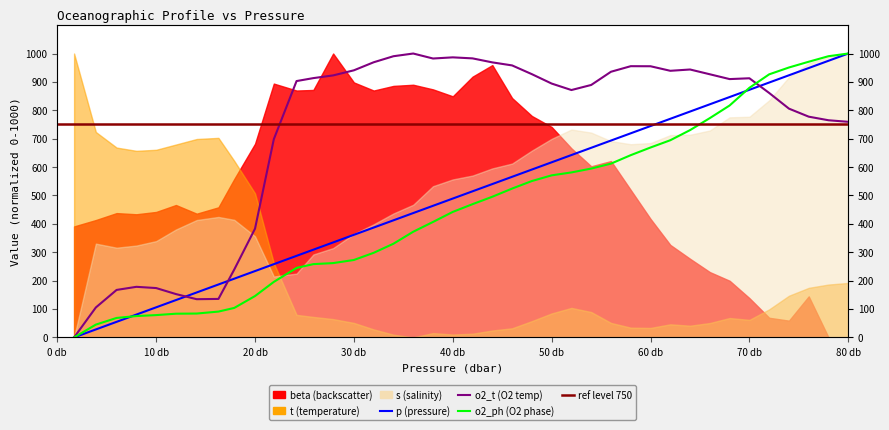

After their last crossing, which series has the higher values: o2_ph or o2_t?

o2_ph